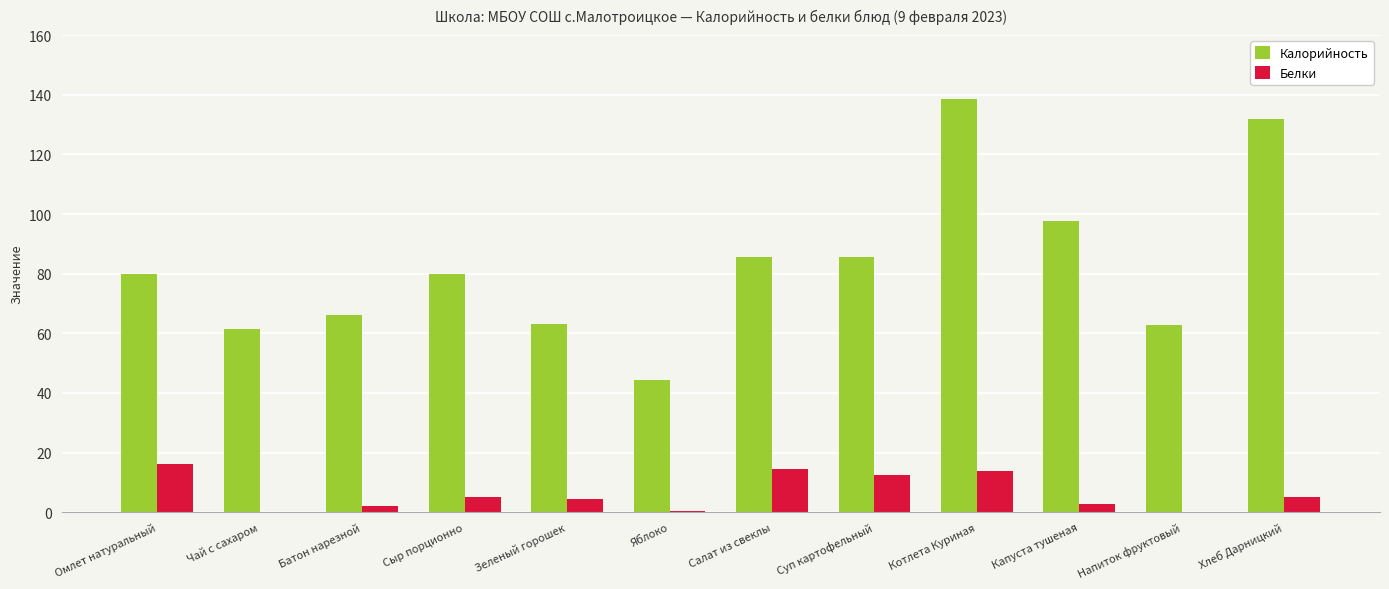

Are the bars horizontal?

No